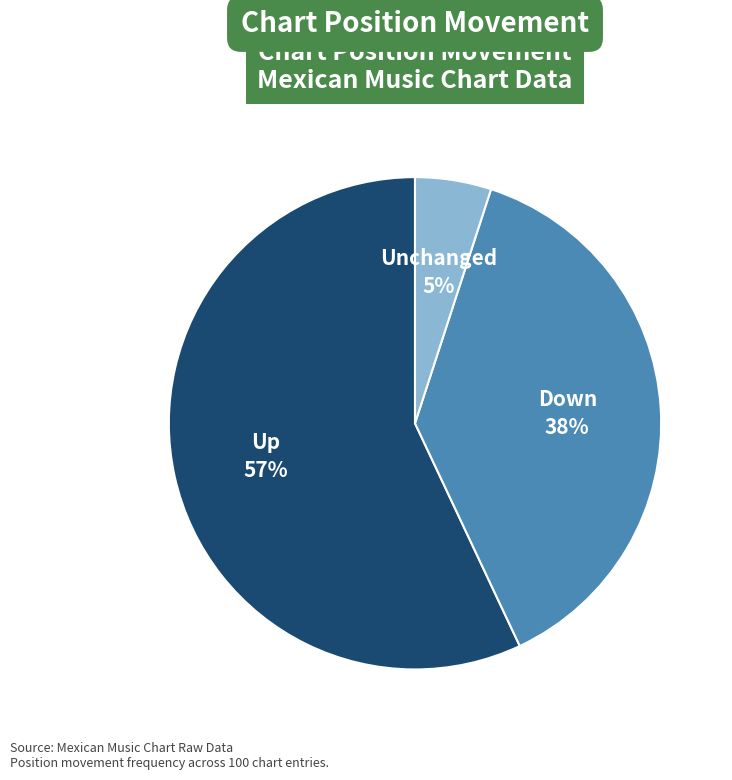

How many segments does this pie chart have?

3